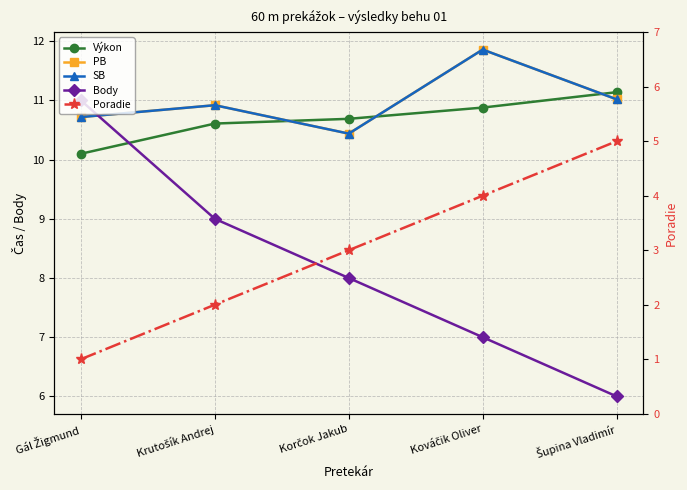

Which series changed the most between Krutošík Andrej and Kováčik Oliver?

Body